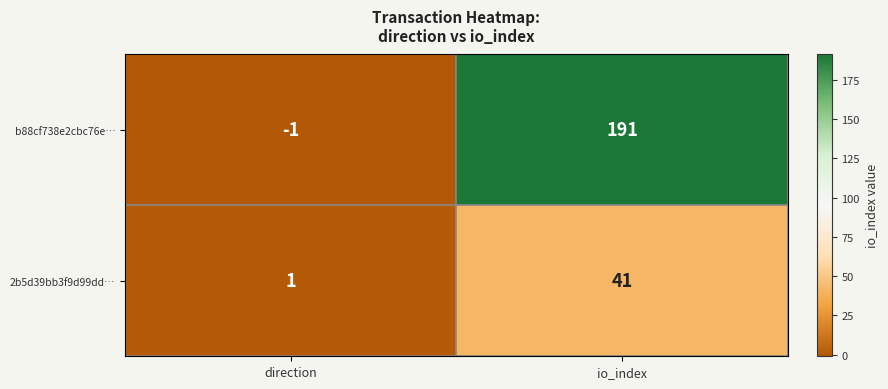

Which series has the largest total across all categories?

b88cf738e2cbc76e…